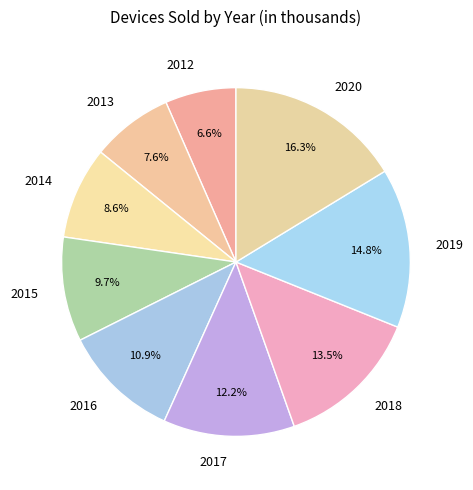

Is it true that 2012 is 19% of the pie?

False